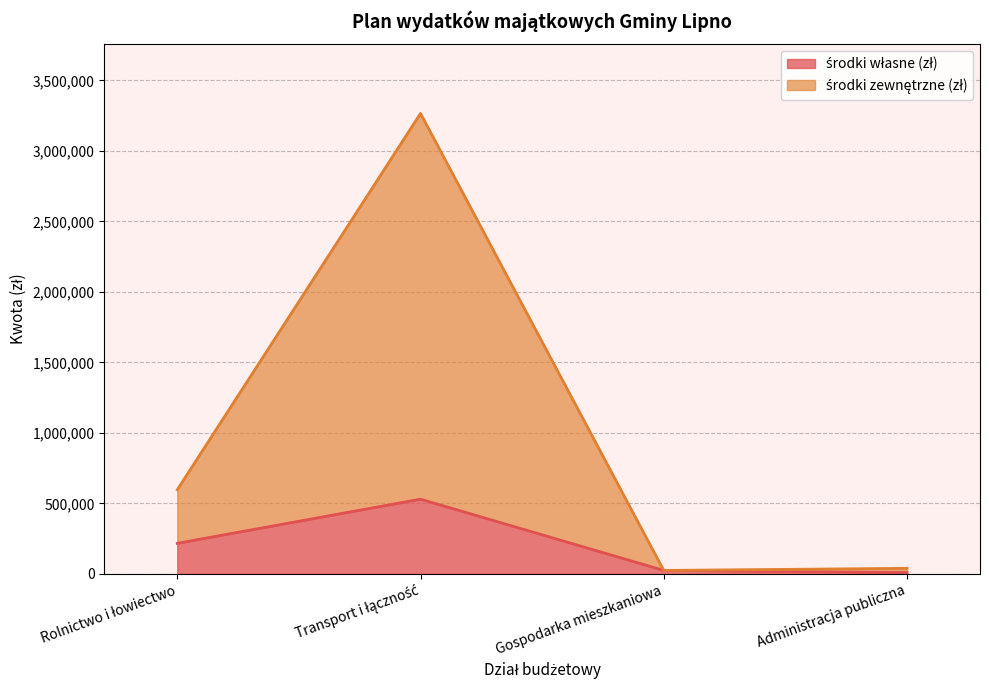

At which label does środki zewnętrzne (zł) reach its peak?

Transport i łączność